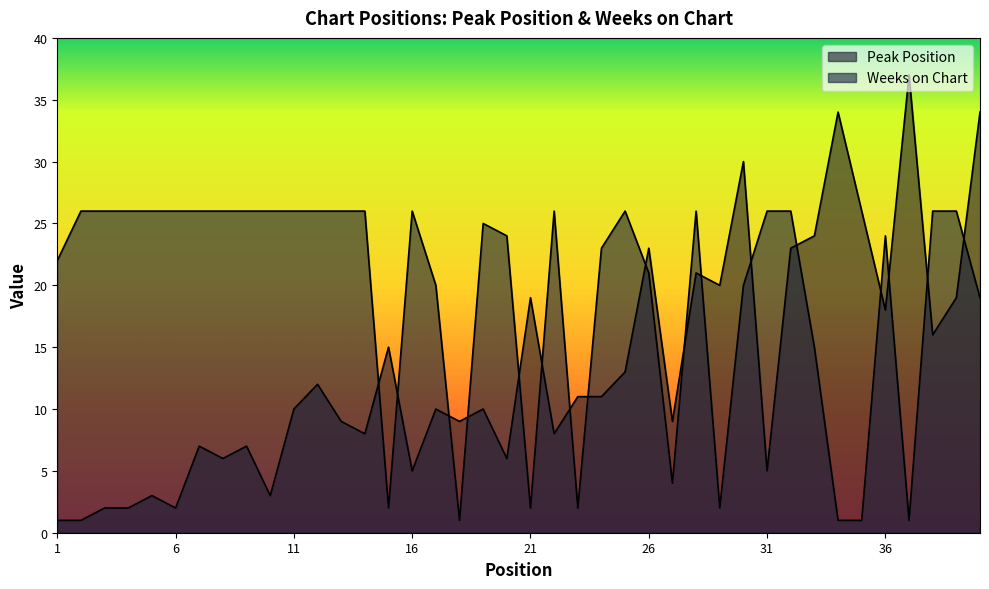

What is the difference between the highest and lowest values at 18?

8